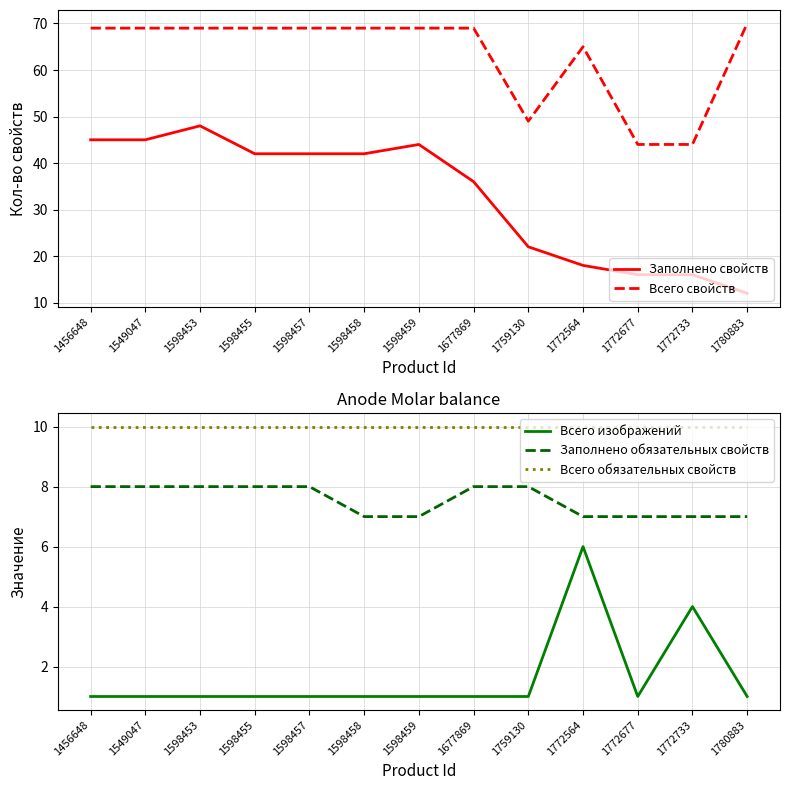

What is the value of the Всего обязательных свойств point at the 3rd from the left?

10